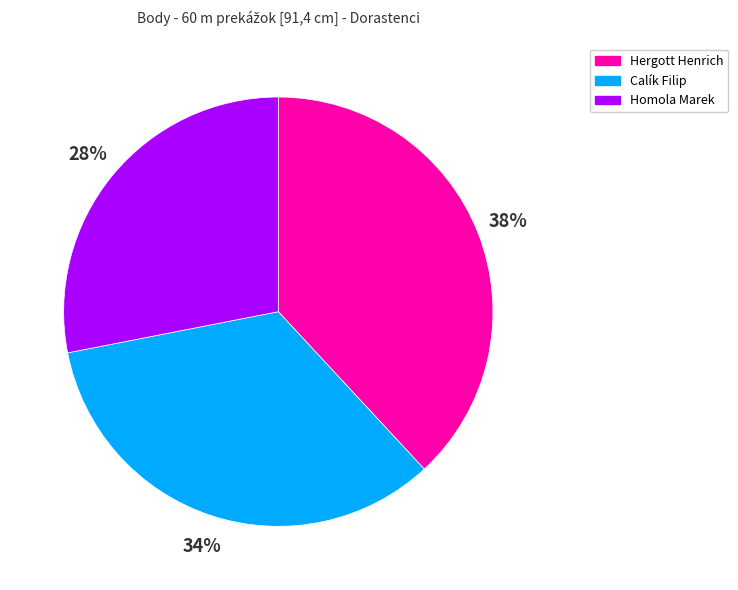

True or false: Hergott Henrich accounts for 50% of the total.

False